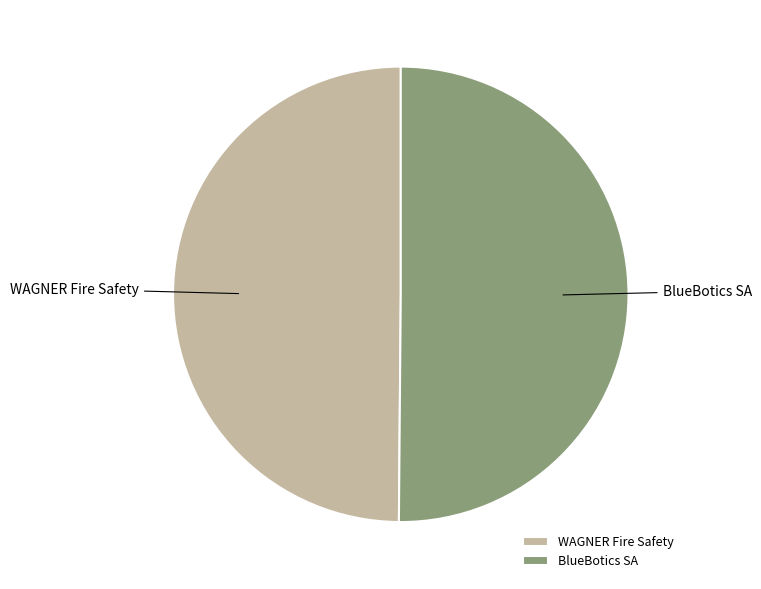

The BlueBotics SA slice represents 50% of the pie. True or false?

True